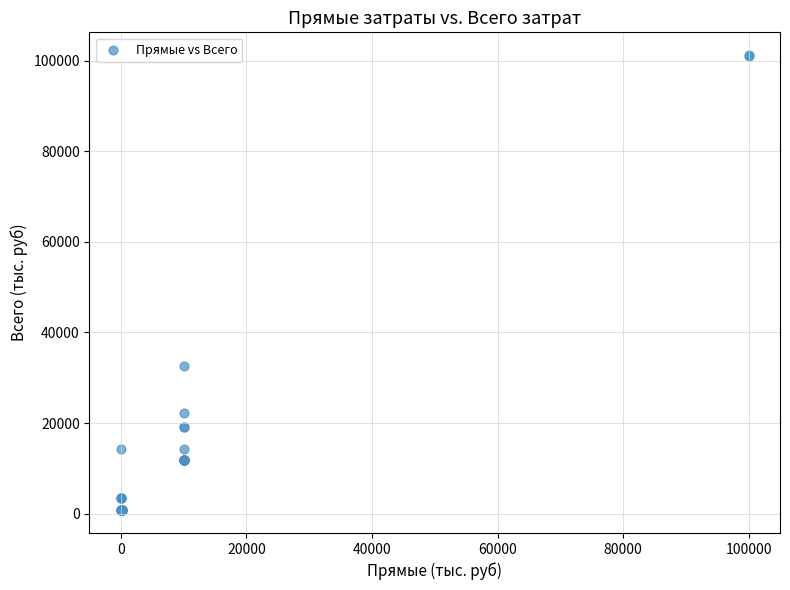

What Y value in the scatter plot is closest to 50994?

32622.8